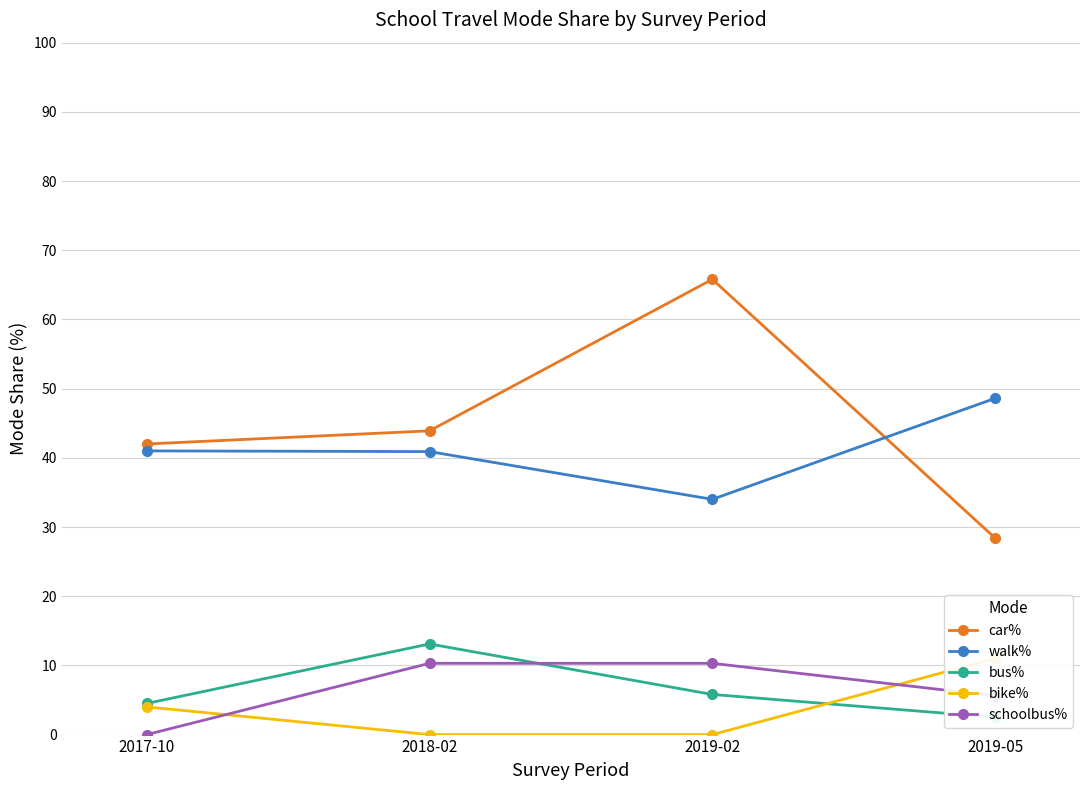

What is the total value across all series at 2019-02?

115.9